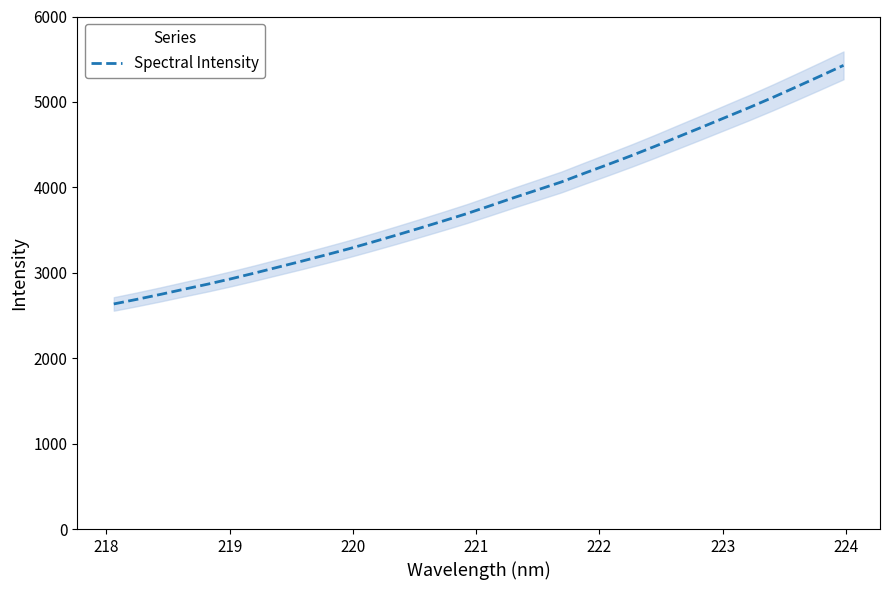

What is the difference between the maximum and second lowest values?

2738.1